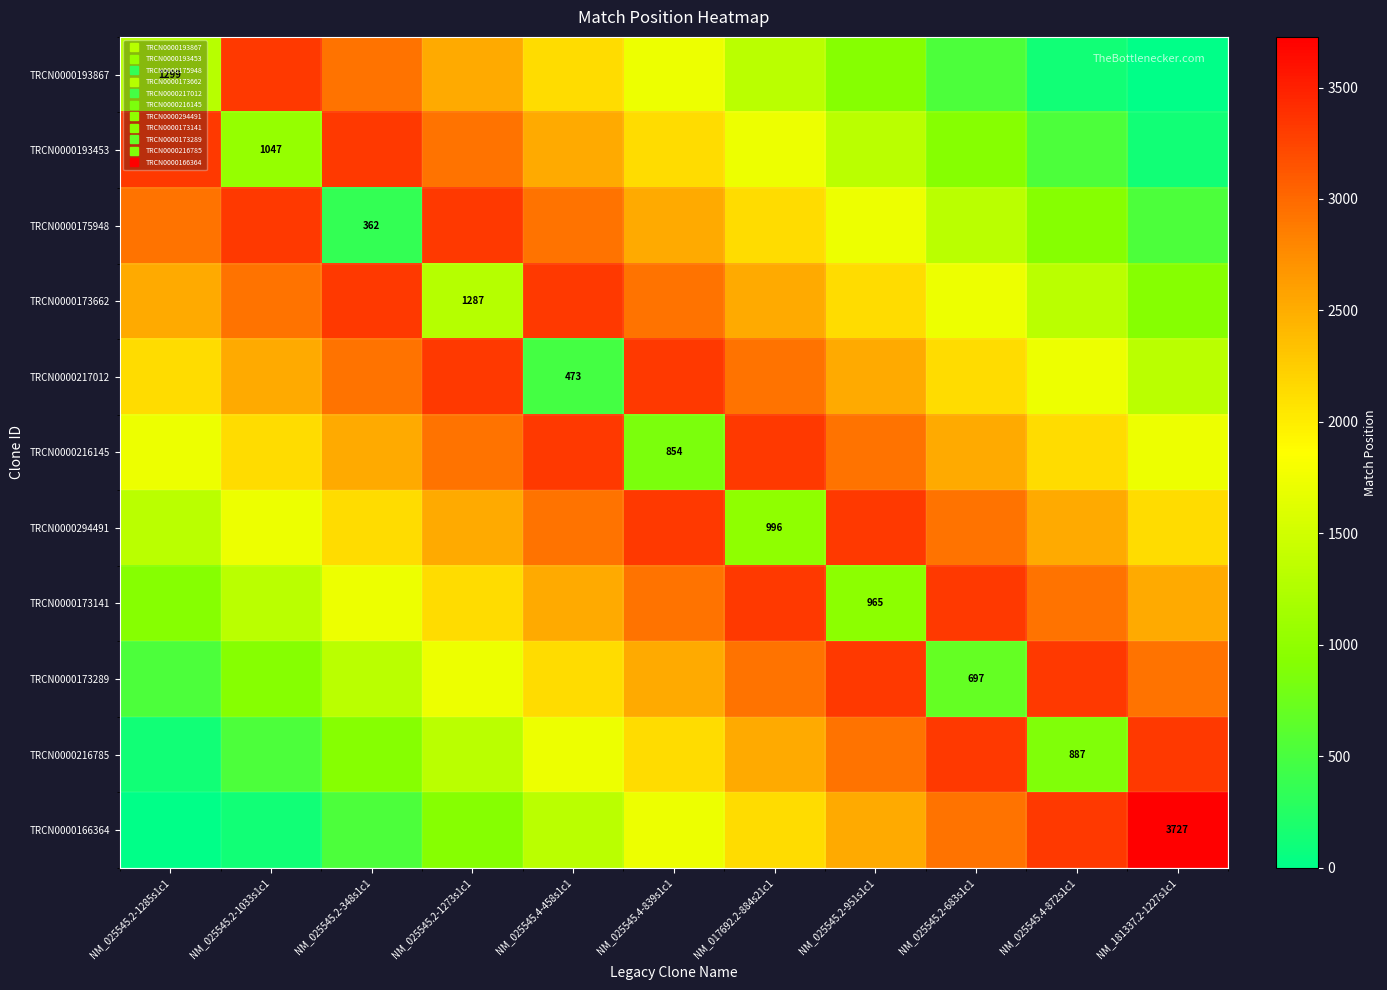

Rank the series at NM_025545.2-348s1c1 from lowest to highest value.

TRCN0000175948, TRCN0000166364, TRCN0000216785, TRCN0000173289, TRCN0000173141, TRCN0000294491, TRCN0000216145, TRCN0000193867, TRCN0000217012, TRCN0000193453, TRCN0000173662